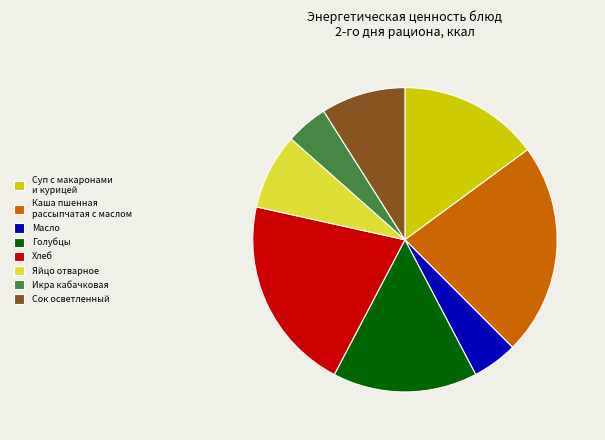

Is it true that Голубцы is 9% of the pie?

False